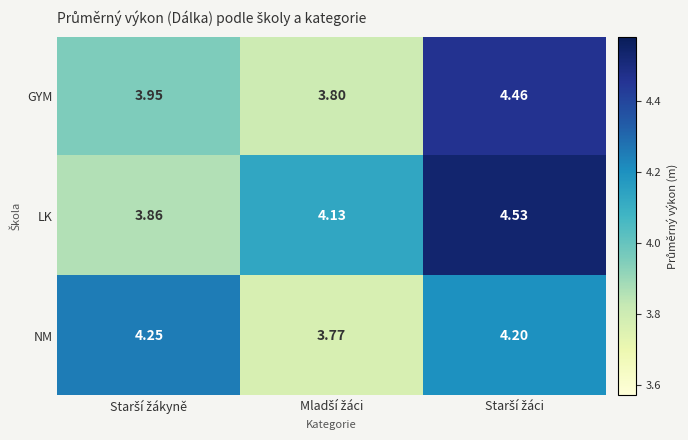

Which series has the largest range (max minus min)?

LK